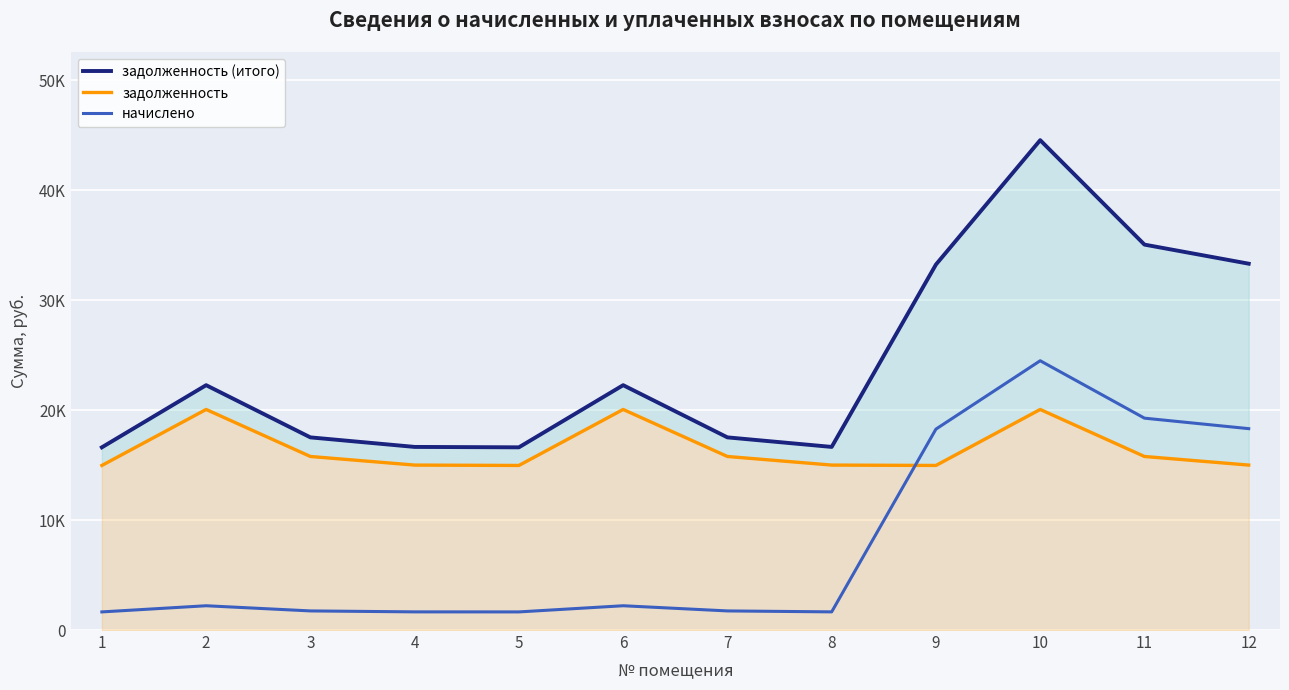

In задолженность (итого), how many points are lower than both neighbors (excluding endpoints)?

2